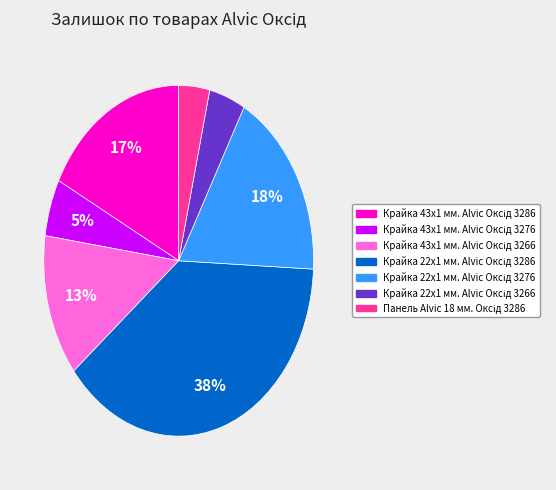

Is there a majority slice in this chart?

No